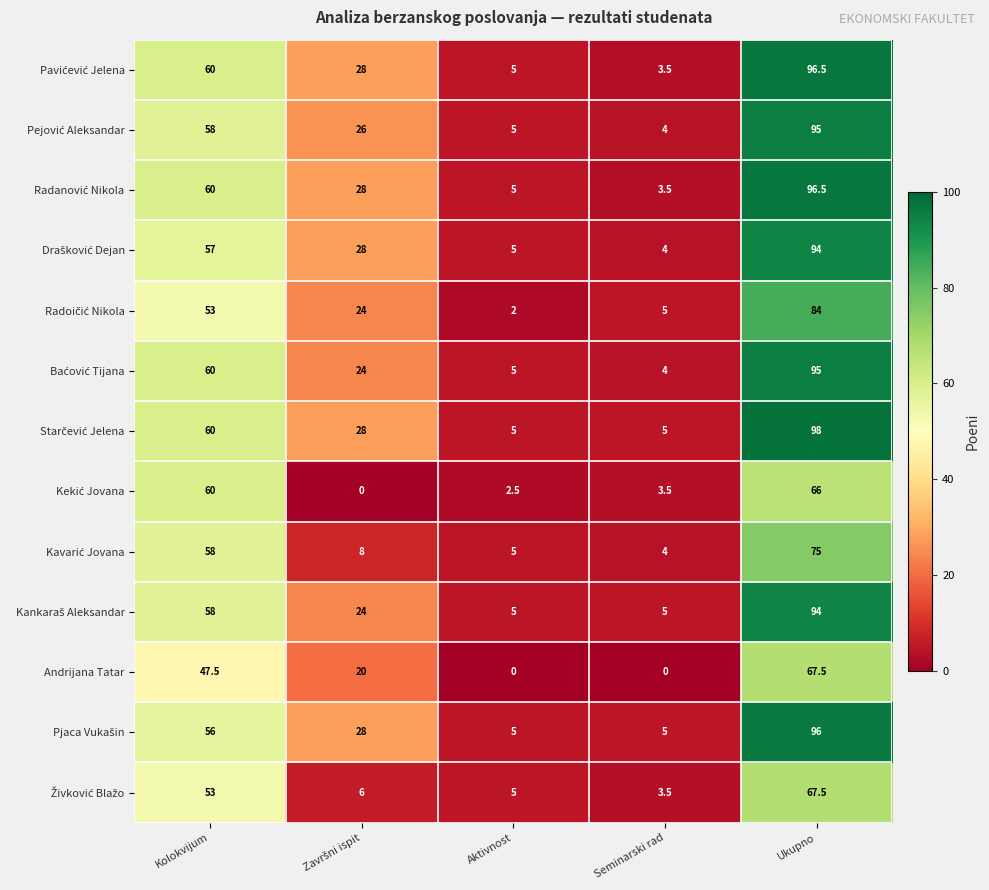

What is the difference between the highest and lowest values at Kolokvijum?

12.5